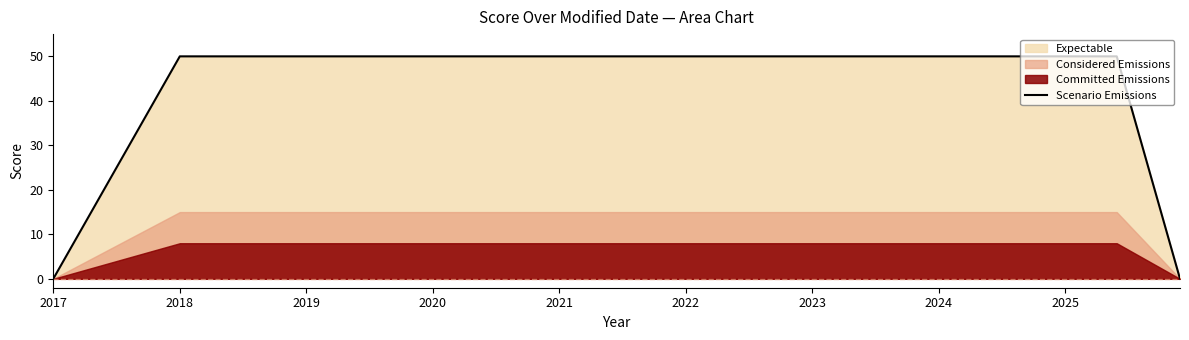

What is the sum of all values?

150